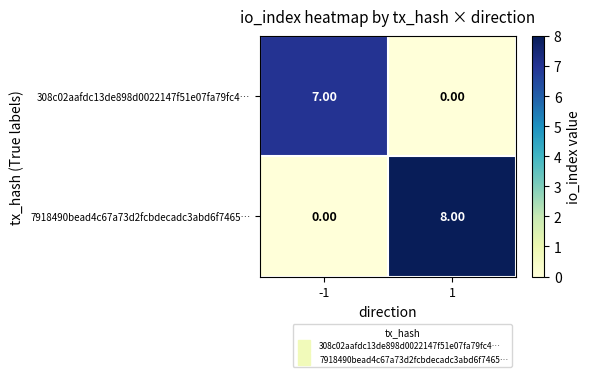

How many positive values does the 7918490bead4c67a73d2fcbdecadc3abd6f7465… series have?

1